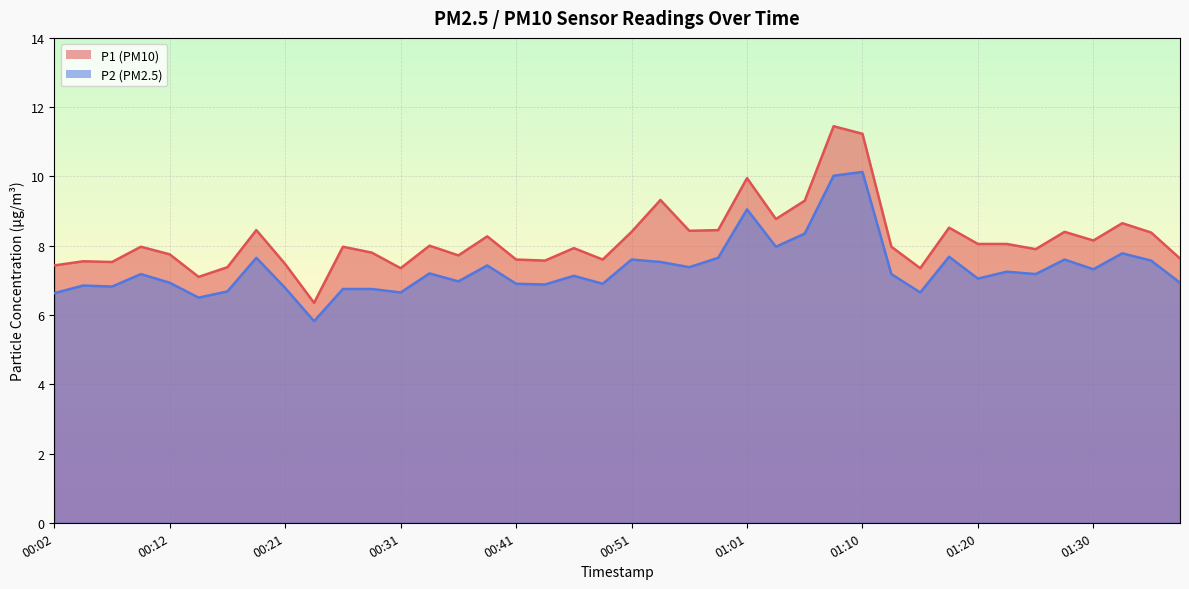

Which category has the highest value across all series?

01:08